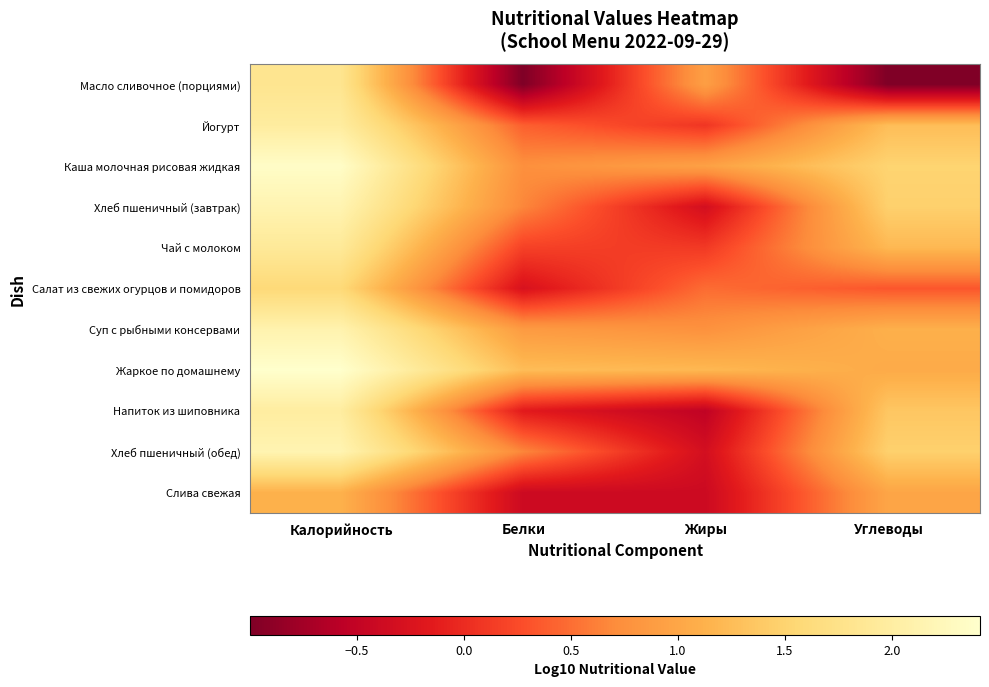

Between Калорийность and Углеводы, which series saw the biggest shift?

Масло сливочное (порциями)